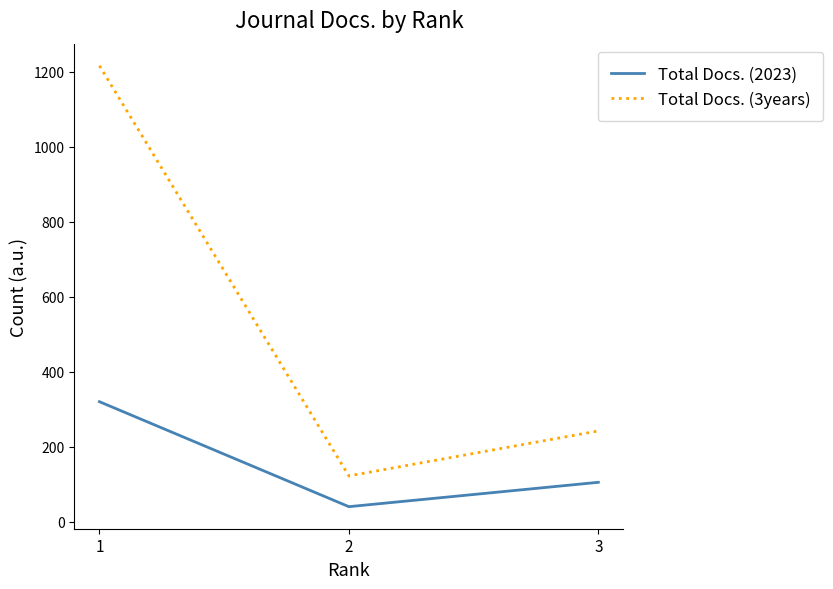

At which category is the sum across all series the highest?

1